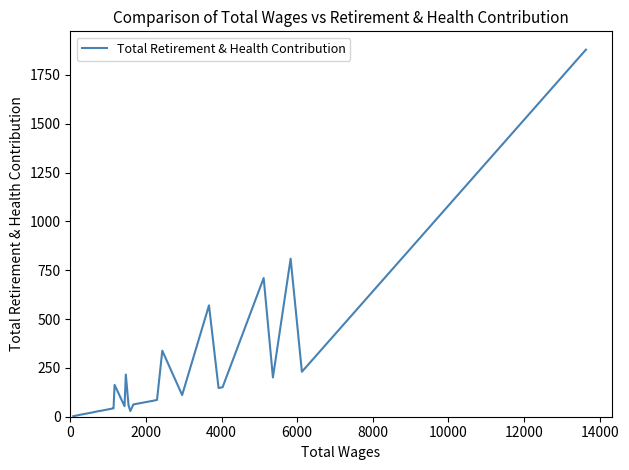

What is the difference between the maximum and minimum values?

1876